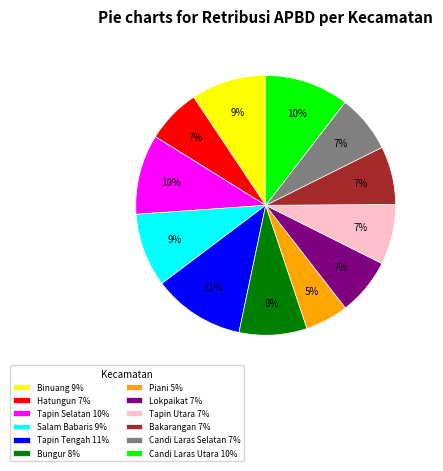

Does Candi Laras Utara account for over 50% of the chart?

No